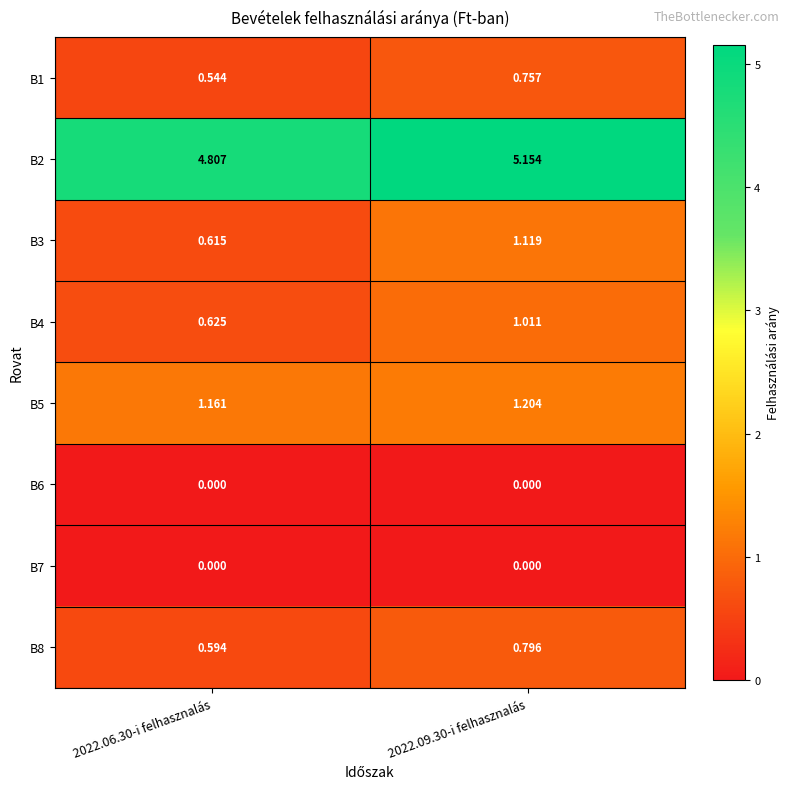

Is the value of B1 at 2022.06.30-i felhasznalás greater than the value of B5 at 2022.09.30-i felhasznalás?

No